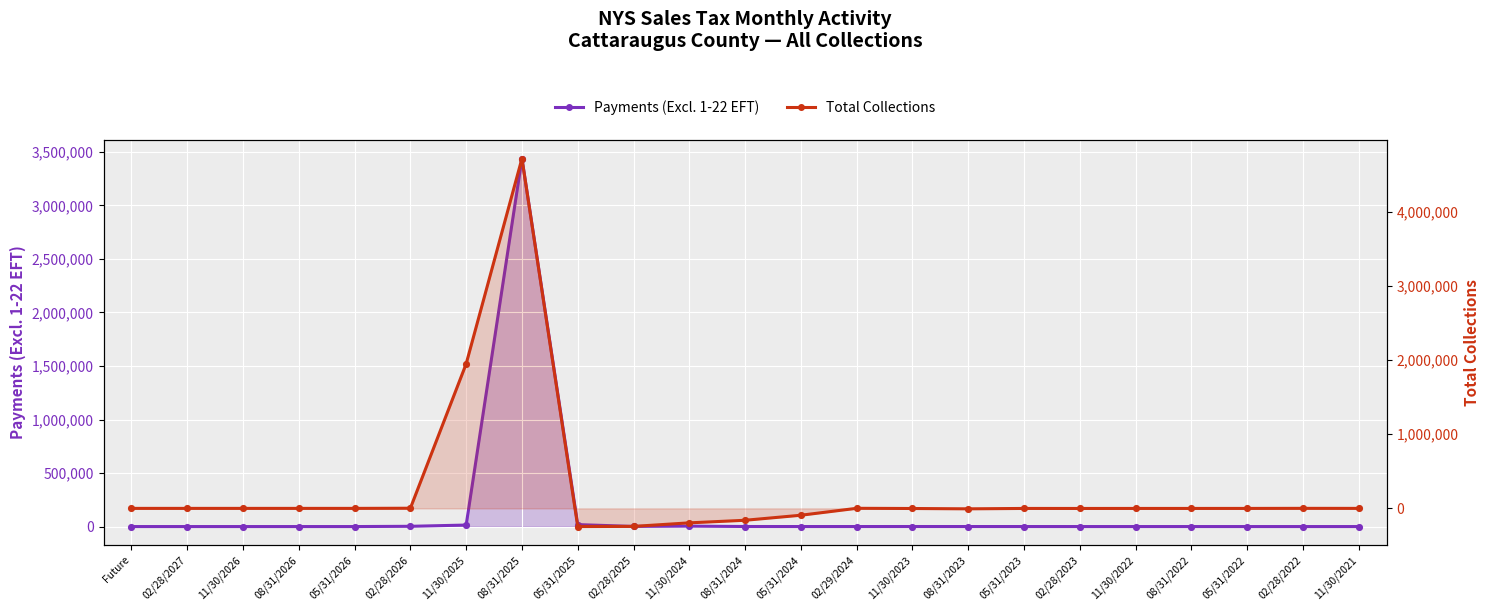

At which category is the sum across all series the highest?

08/31/2025